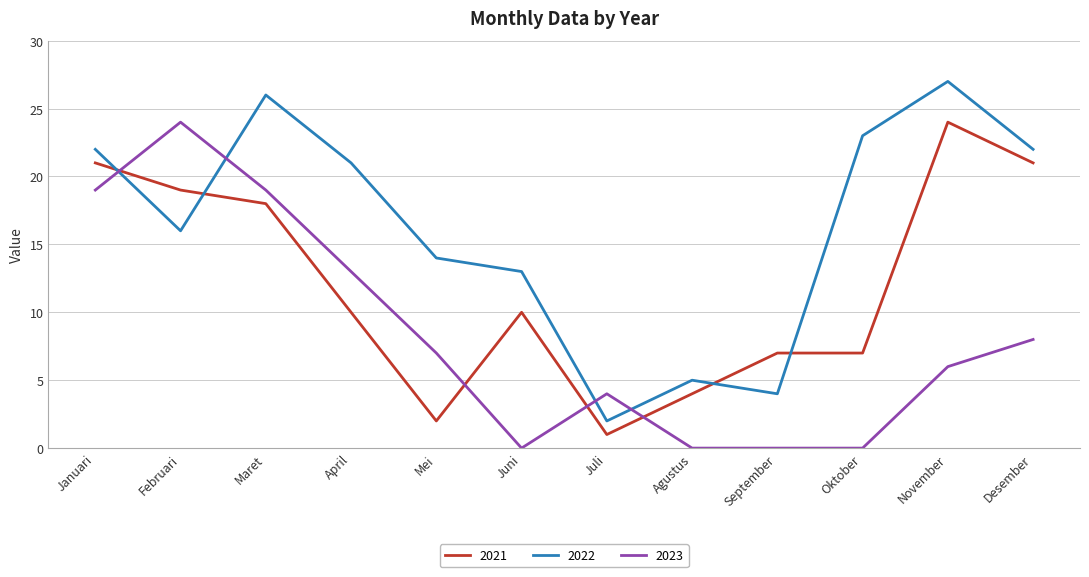

At which label is 2023 closest to 12?

April